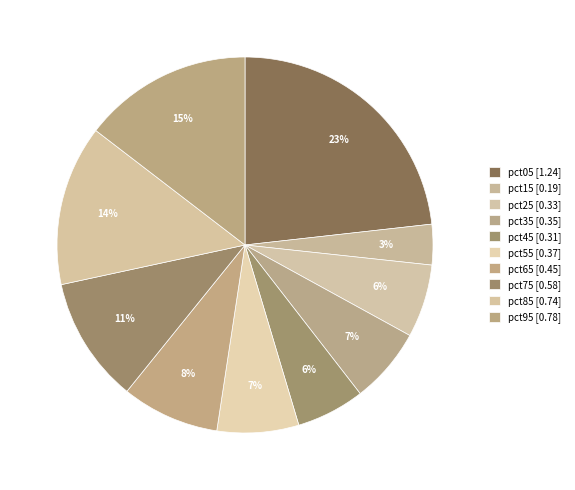

To the nearest percent, what is the difference between the largest and smallest slice percentages?

20%